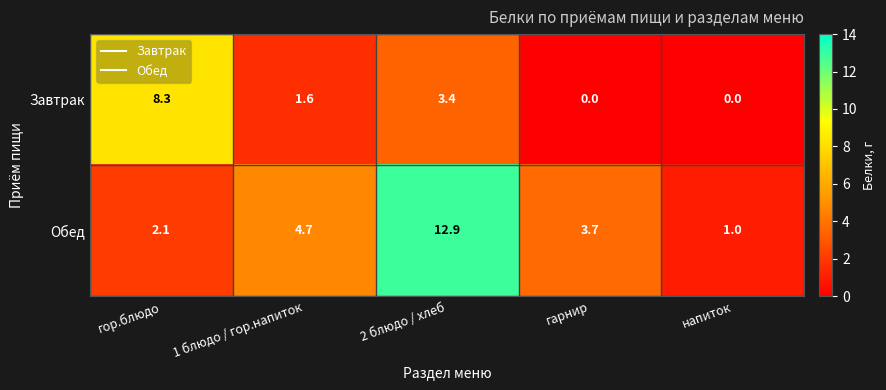

What is the spread (max minus min) of values at гор.блюдо?

6.2